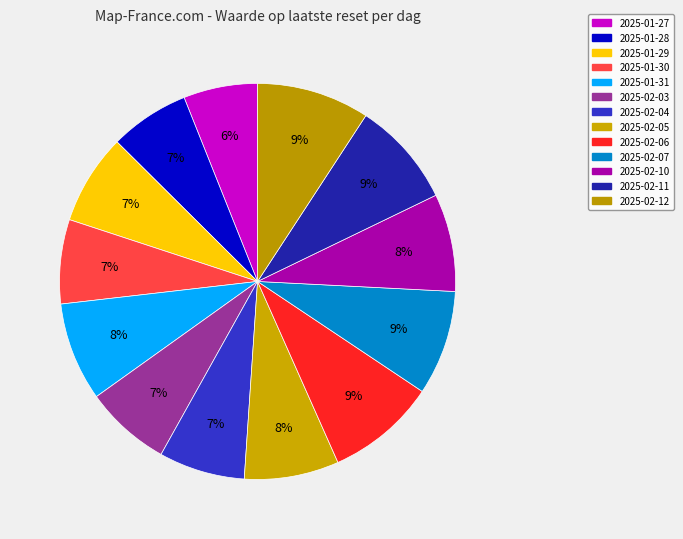

Which category has the smallest portion of the pie?

2025-01-27